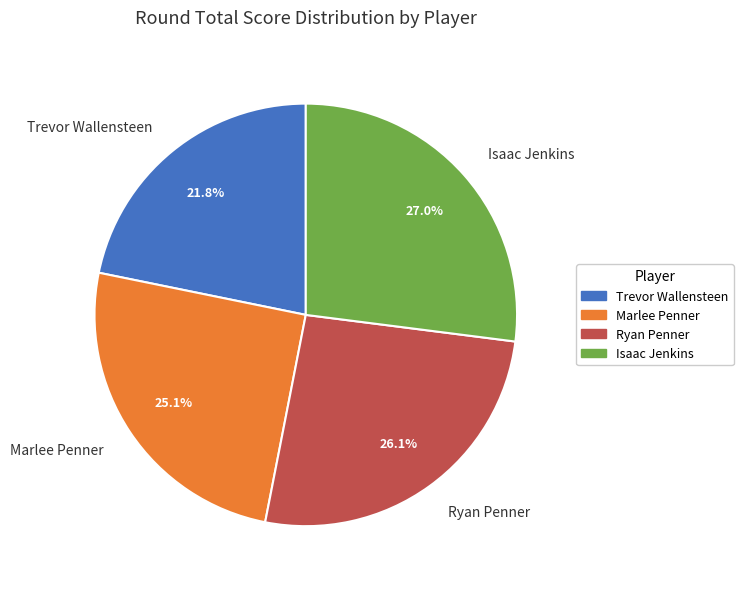

To the nearest percent, what portion does Ryan Penner represent?

26%